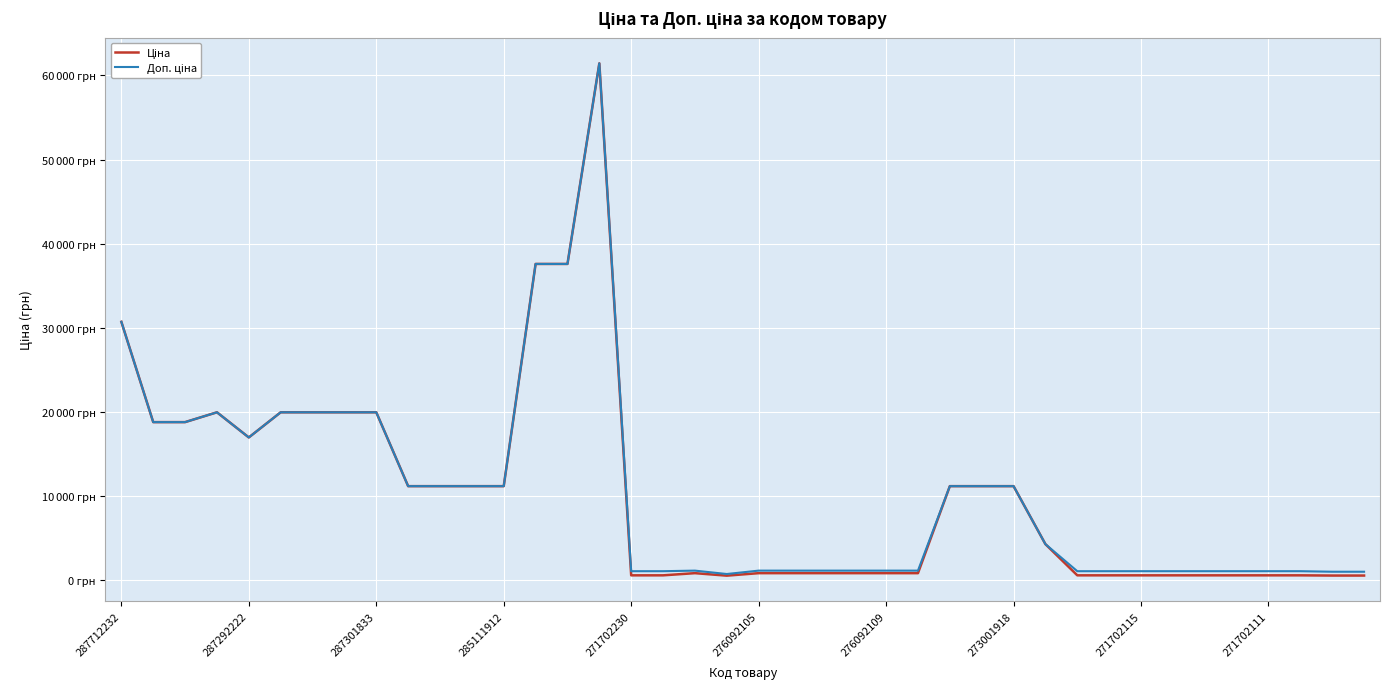

Is this an area chart (filled region under the line)?

No